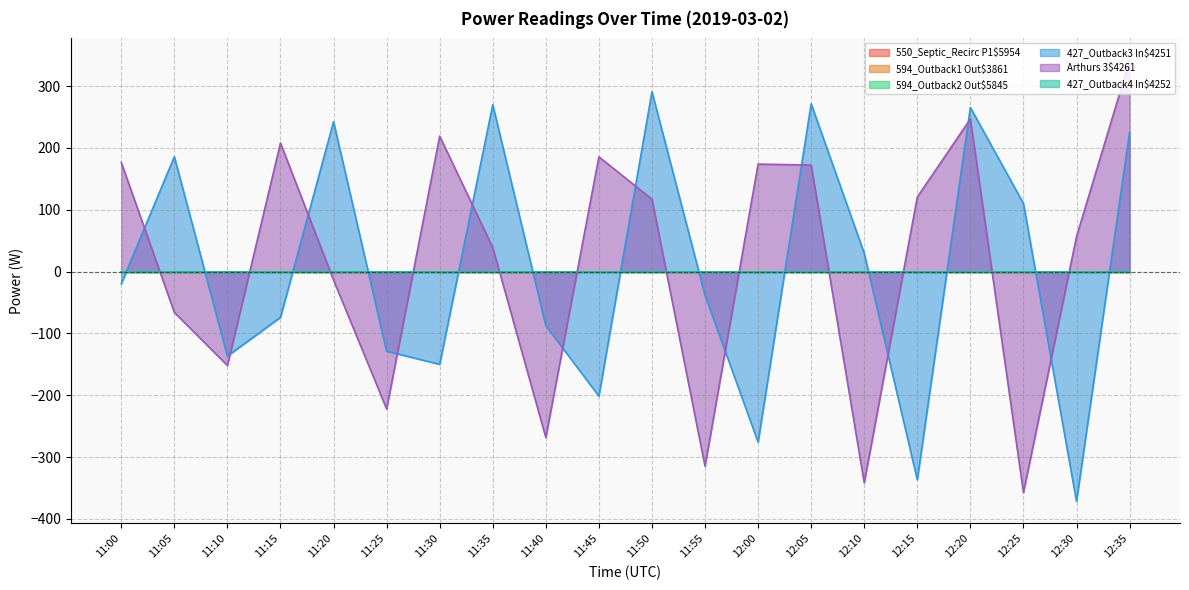

Does the chart display data point markers on the line(s)?

No